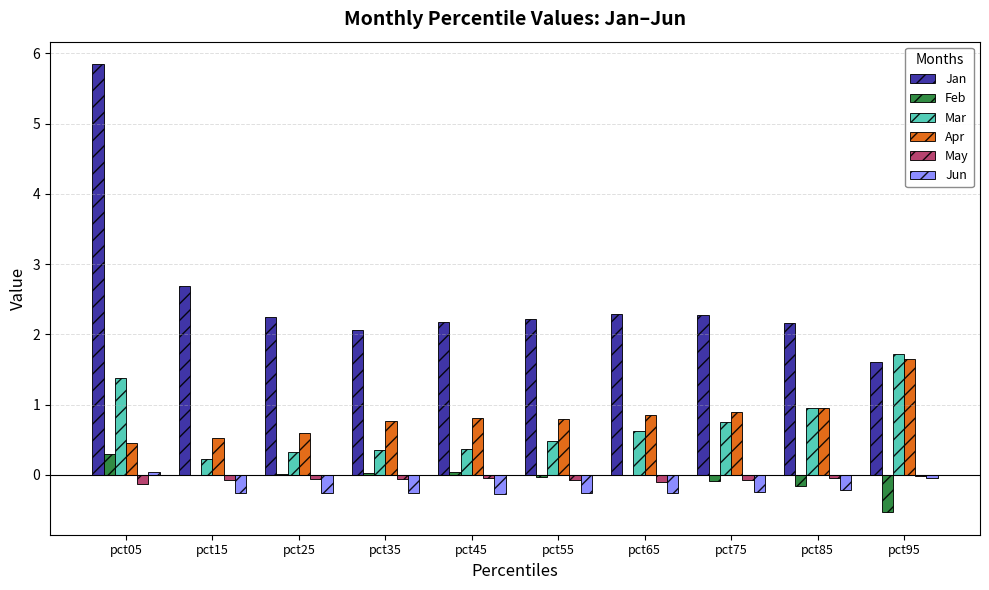

What is the maximum value shown in the chart?

5.8